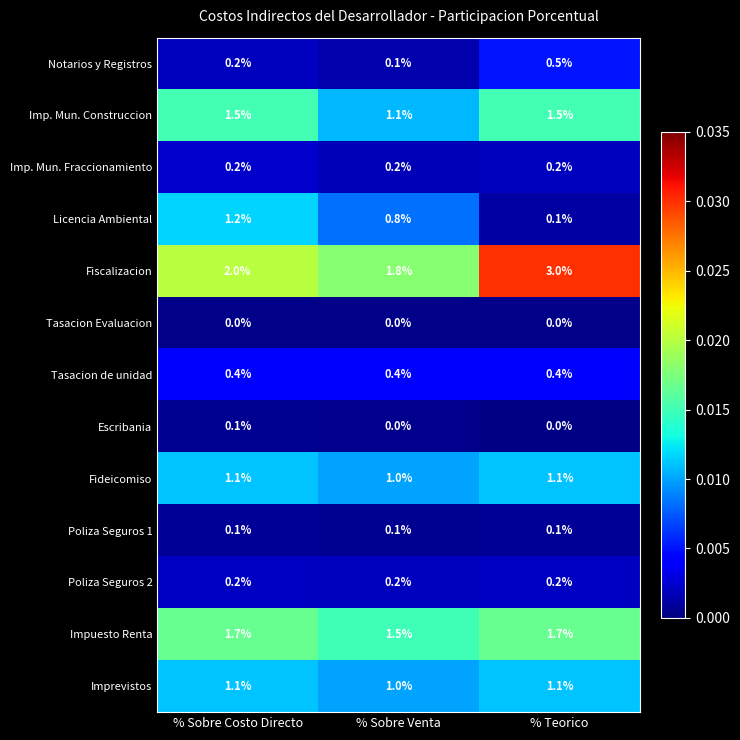

Is the value of Tasacion de unidad at % Sobre Venta greater than the value of Imp. Mun. Construccion at % Teorico?

No